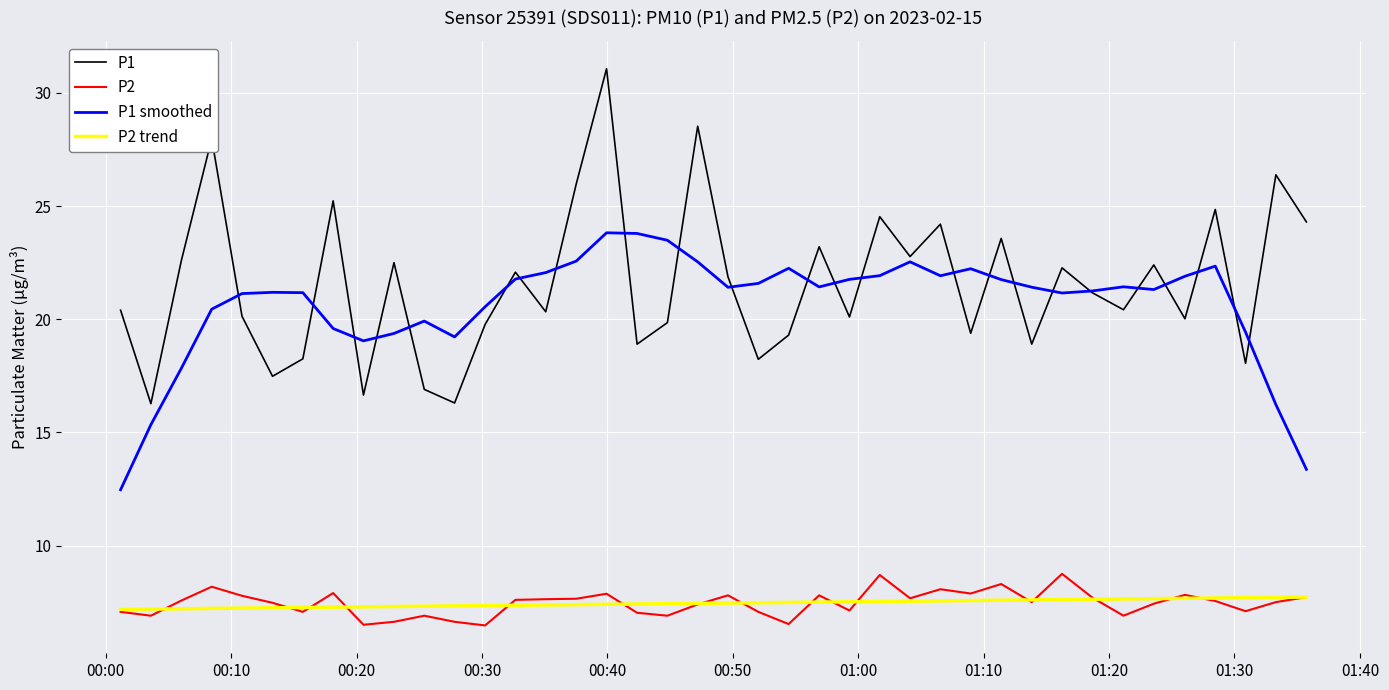

What is the lowest value of the P2 series?

6.5